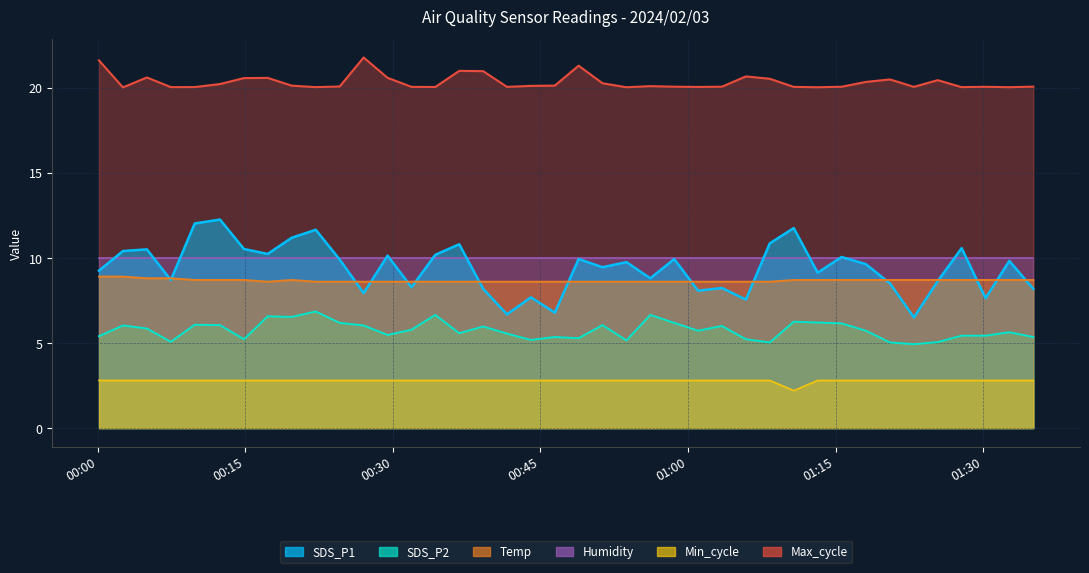

Which has a higher value, 2024/02/03 01:03:27 or 2024/02/03 01:01:02?

2024/02/03 01:03:27